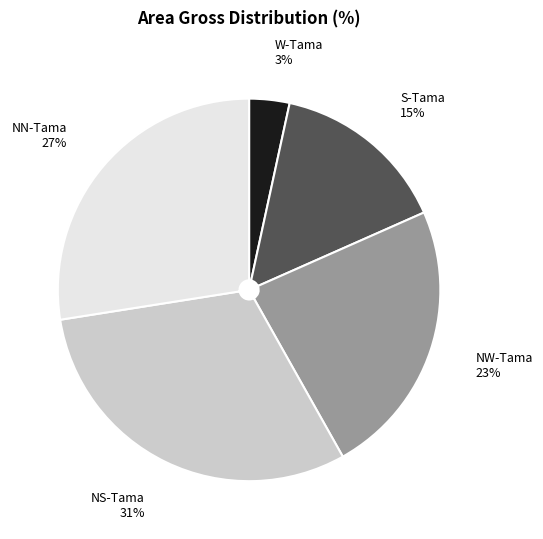

Combined, do NS-Tama and NN-Tama account for over 50%?

Yes